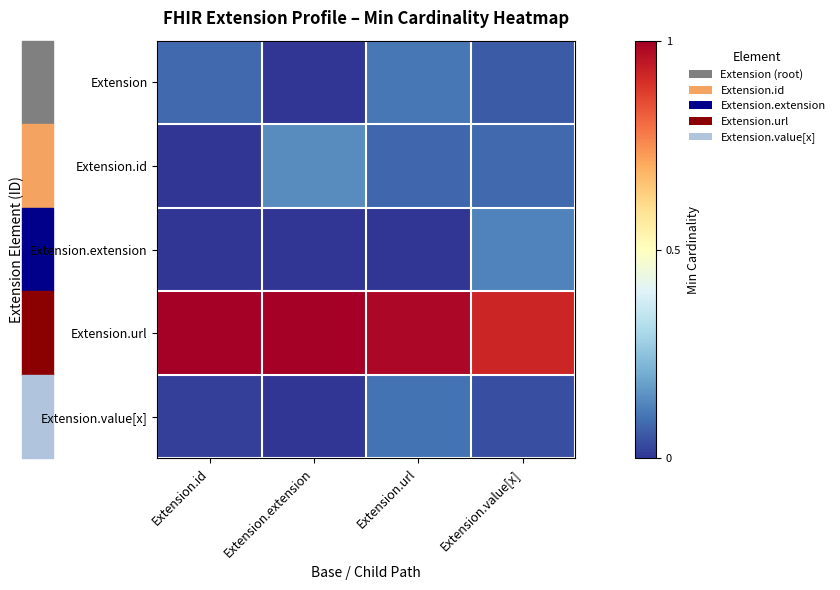

Reading left to right, list all the values displayed in this chart.

Extension: Extension.id=0.1	Extension.extension=0.0	Extension.url=0.1	Extension.value[x]=0.1
Extension.id: Extension.id=0.0	Extension.extension=0.1	Extension.url=0.1	Extension.value[x]=0.1
Extension.extension: Extension.id=0.0	Extension.extension=0.0	Extension.url=0.0	Extension.value[x]=0.1
Extension.url: Extension.id=1.0	Extension.extension=1.0	Extension.url=1.0	Extension.value[x]=0.9
Extension.value[x]: Extension.id=0.0	Extension.extension=0.0	Extension.url=0.1	Extension.value[x]=0.0